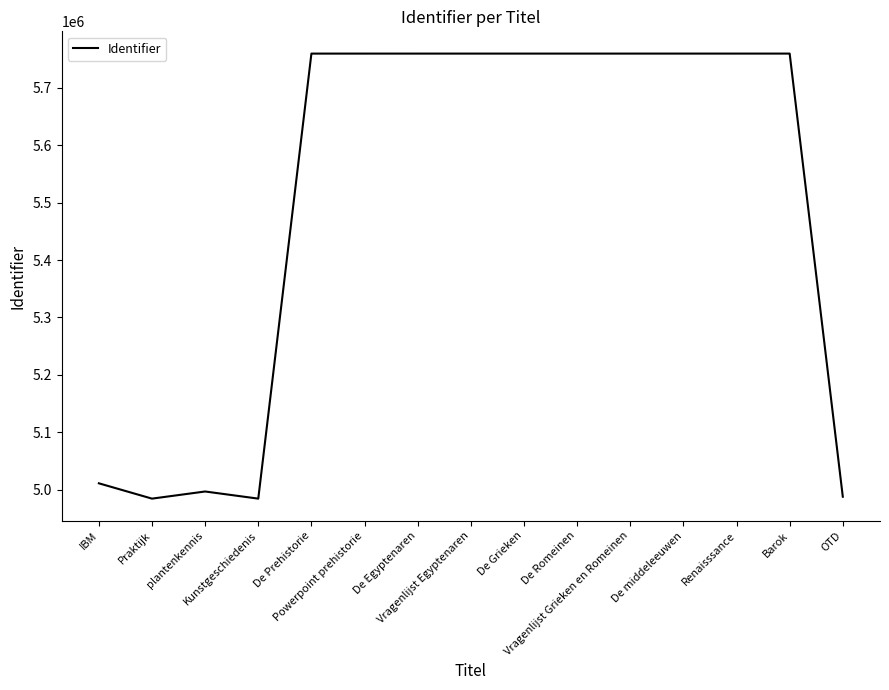

What is the difference between the values at Kunstgeschiedenis and Vragenlijst Grieken en Romeinen?

775454